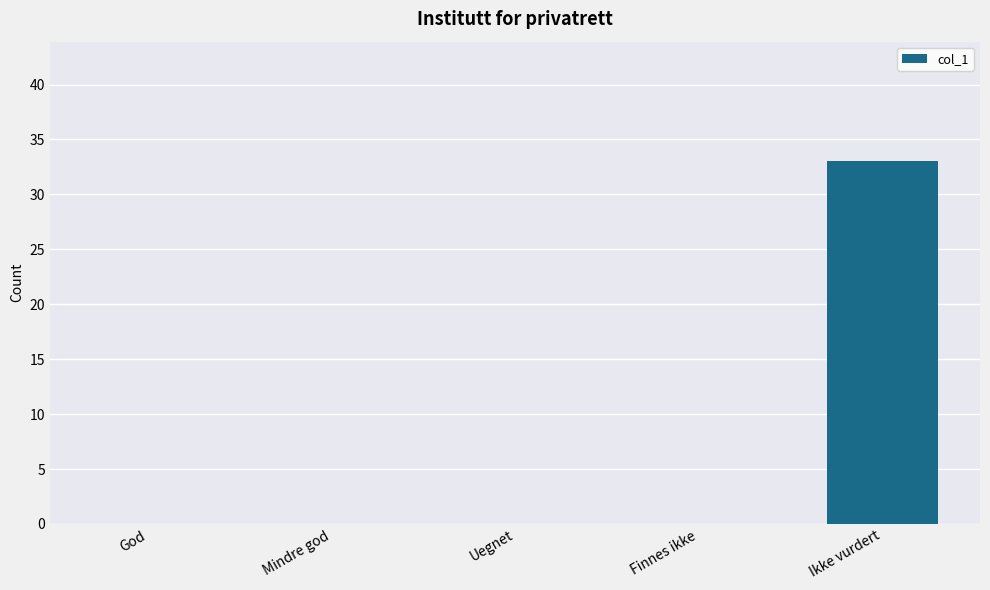

Which has a higher value, God or Ikke vurdert?

Ikke vurdert